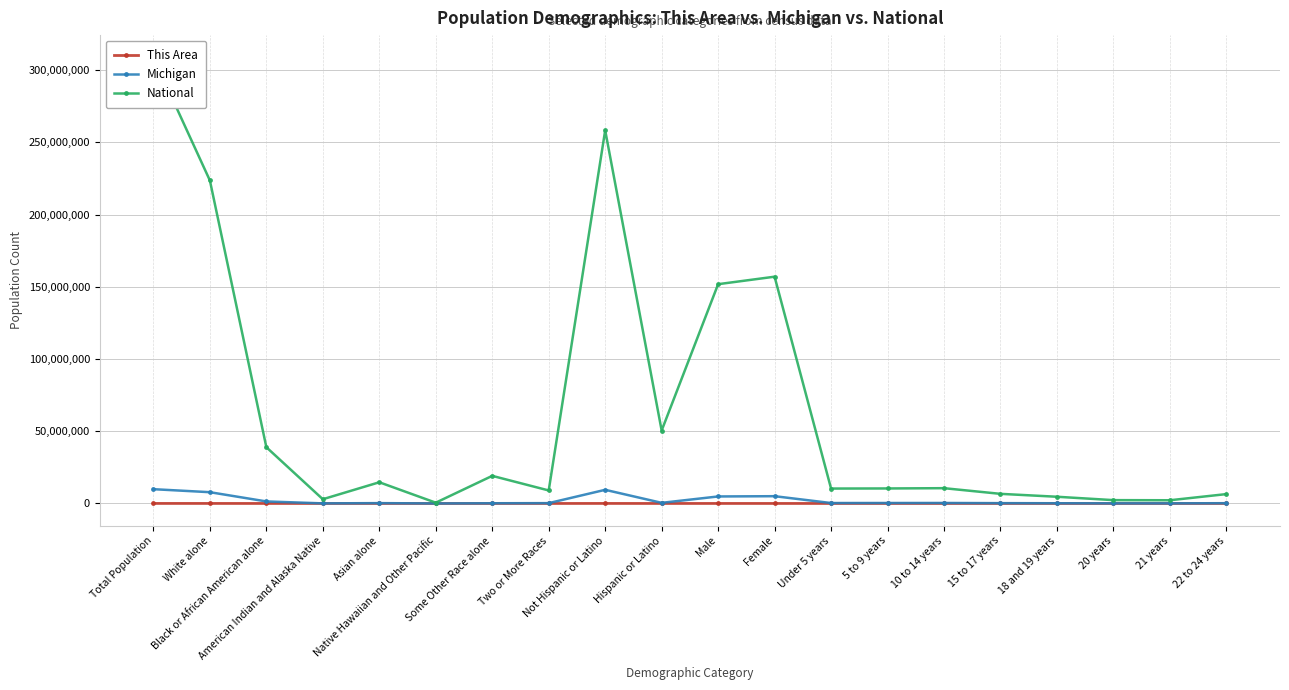

What is the average value of the This Area series?

5321